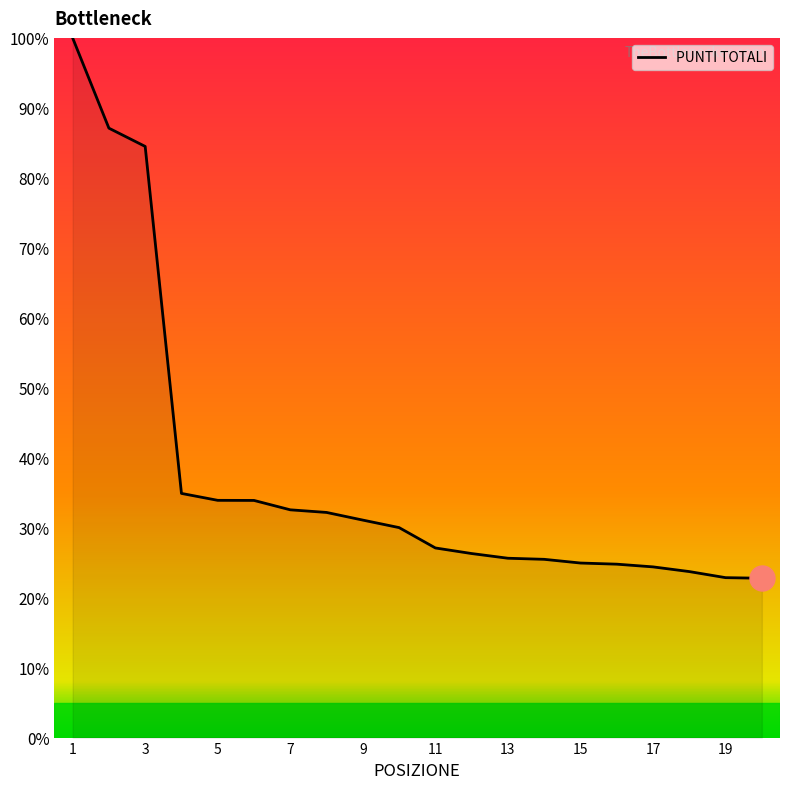

What is the difference between the maximum and minimum values?

77.2